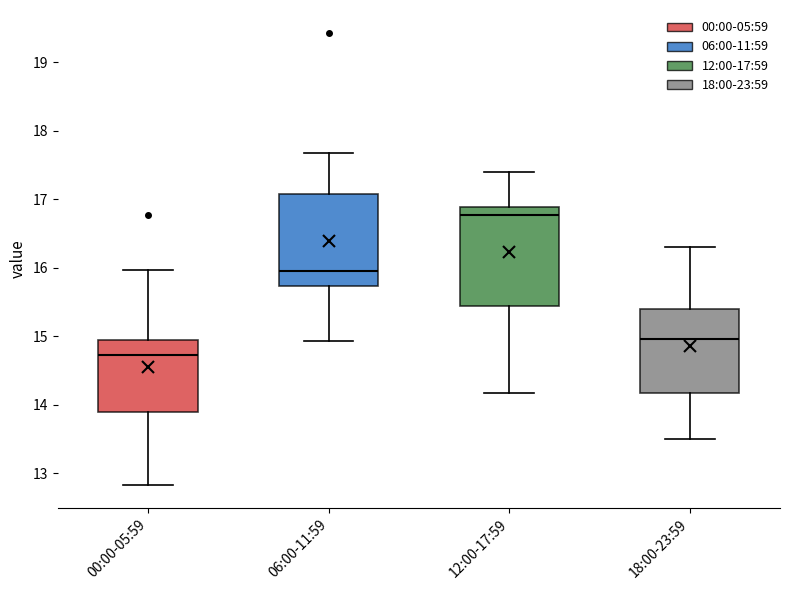

Reading left to right, read every box against the y-axis: the position of its median line, the range the box covers, and the ends of its whiskers. The values are not printed on the chart, so give them approximately, as read against the axis.

00:00-05:59: median 14.7, box 13.9 to 15.0, whiskers 12.8 to 16.0
06:00-11:59: median 16.0, box 15.7 to 17.1, whiskers 14.9 to 17.7
12:00-17:59: median 16.8, box 15.4 to 16.9, whiskers 14.2 to 17.4
18:00-23:59: median 15.0, box 14.2 to 15.4, whiskers 13.5 to 16.3